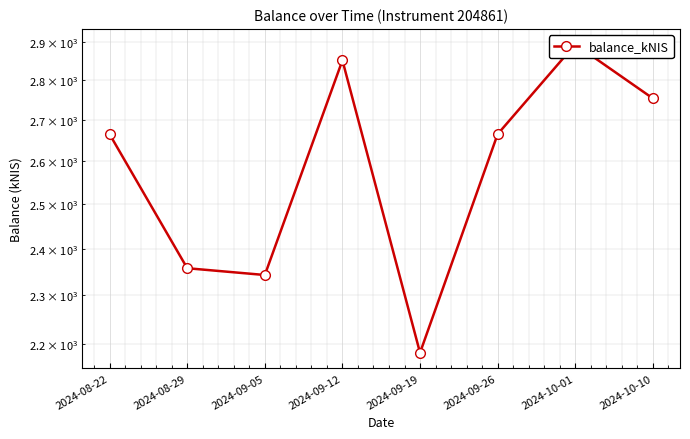

What is the sum of all values?

20712.1